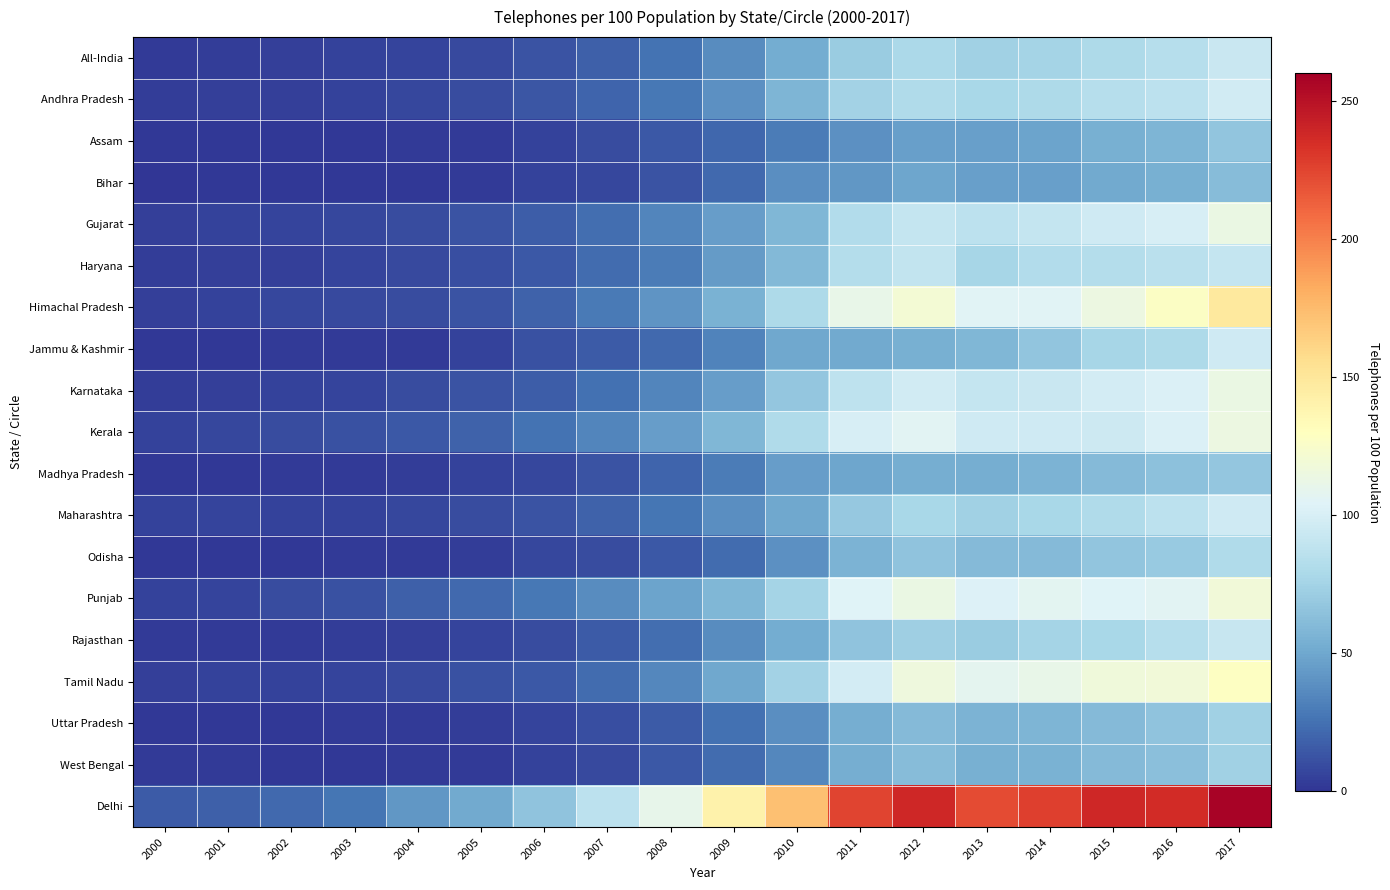

Reading left to right, extract all data points from this chart.

All-India: 2000=2.9	2001=3.5	2002=4.3	2003=5.1	2004=7.1	2005=8.9	2006=12.7	2007=18.2	2008=26.2	2009=37.0	2010=52.7	2011=70.9	2012=78.7	2013=73.3	2014=75.2	2015=79.4	2016=83.4	2017=93.0
Andhra Pradesh: 2000=3.1	2001=4.1	2002=4.9	2003=5.7	2004=7.9	2005=9.5	2006=13.4	2007=19.6	2008=28.2	2009=39.6	2010=57.2	2011=74.3	2012=80.9	2013=77.2	2014=79.5	2015=84.2	2016=86.4	2017=97.2
Assam: 2000=1.1	2001=1.3	2002=1.7	2003=1.9	2004=2.1	2005=2.8	2006=5.7	2007=9.7	2008=14.7	2009=20.6	2010=30.0	2011=39.0	2012=46.6	2013=46.5	2014=48.7	2015=54.0	2016=57.6	2017=67.0
Bihar: 2000=0.7	2001=1.1	2002=1.1	2003=1.3	2004=1.7	2005=2.4	2006=5.3	2007=7.3	2008=12.6	2009=22.2	2010=38.0	2011=42.3	2012=48.9	2013=45.7	2014=46.1	2015=51.2	2016=54.4	2017=61.0
Gujarat: 2000=4.3	2001=5.4	2002=6.4	2003=7.8	2004=10.1	2005=12.7	2006=17.0	2007=24.1	2008=33.6	2009=45.2	2010=58.5	2011=81.9	2012=91.1	2013=87.2	2014=90.5	2015=95.6	2016=100.1	2017=113.7
Haryana: 2000=3.4	2001=4.2	2002=5.1	2003=6.2	2004=8.4	2005=10.8	2006=14.5	2007=23.1	2008=30.4	2009=43.8	2010=59.7	2011=82.6	2012=89.4	2013=76.4	2014=81.4	2015=82.7	2016=85.9	2017=91.0
Himachal Pradesh: 2000=4.3	2001=5.3	2002=7.5	2003=8.5	2004=10.1	2005=13.1	2006=18.8	2007=28.6	2008=41.2	2009=55.5	2010=79.3	2011=111.1	2012=120.7	2013=105.4	2014=105.6	2015=114.5	2016=127.6	2017=147.9
Jammu & Kashmir: 2000=1.3	2001=1.7	2002=2.2	2003=2.5	2004=3.0	2005=5.1	2006=12.2	2007=16.1	2008=21.8	2009=32.8	2010=49.9	2011=50.9	2012=54.8	2013=58.6	2014=66.8	2015=76.9	2016=80.0	2017=95.9
Karnataka: 2000=3.8	2001=4.7	2002=5.6	2003=6.7	2004=9.5	2005=12.2	2006=17.1	2007=25.1	2008=34.5	2009=45.2	2010=67.8	2011=87.8	2012=97.2	2013=91.2	2014=92.5	2015=97.5	2016=101.9	2017=113.4
Kerala: 2000=5.6	2001=7.5	2002=9.5	2003=11.3	2004=14.9	2005=18.8	2006=25.5	2007=33.5	2008=45.3	2009=58.5	2010=80.4	2011=100.0	2012=106.6	2013=96.1	2014=96.2	2015=95.4	2016=102.3	2017=114.8
Madhya Pradesh: 2000=1.5	2001=1.8	2002=2.5	2003=3.0	2004=4.0	2005=5.2	2006=7.1	2007=12.2	2008=20.3	2009=30.1	2010=45.2	2011=48.9	2012=53.8	2013=53.5	2014=56.0	2015=60.2	2016=64.2	2017=67.1
Maharashtra: 2000=5.4	2001=6.6	2002=5.1	2003=6.1	2004=8.0	2005=10.0	2006=13.1	2007=18.8	2008=27.4	2009=37.9	2010=50.3	2011=69.0	2012=77.2	2013=74.0	2014=77.3	2015=80.8	2016=87.1	2017=95.9
Odisha: 2000=1.2	2001=1.5	2002=1.9	2003=2.3	2004=3.0	2005=4.0	2006=7.6	2007=9.5	2008=15.0	2009=23.3	2010=39.3	2011=56.4	2012=65.8	2013=60.2	2014=60.9	2015=66.8	2016=69.1	2017=80.7
Punjab: 2000=5.7	2001=7.0	2002=9.1	2003=11.8	2004=17.3	2005=21.9	2006=27.6	2007=37.1	2008=47.9	2009=58.2	2010=75.4	2011=104.1	2012=113.1	2013=103.0	2014=107.2	2015=103.8	2016=106.1	2017=118.3
Rajasthan: 2000=2.1	2001=2.6	2002=3.0	2003=3.5	2004=4.5	2005=6.1	2006=9.7	2007=15.5	2008=23.7	2009=37.1	2010=52.8	2011=65.3	2012=73.0	2013=70.8	2014=75.4	2015=77.8	2016=83.4	2017=92.0
Tamil Nadu: 2000=4.5	2001=5.9	2002=5.4	2003=6.2	2004=8.5	2005=11.4	2006=14.7	2007=22.5	2008=35.1	2009=50.5	2010=74.3	2011=97.7	2012=116.6	2013=108.2	2014=111.1	2015=117.5	2016=118.1	2017=128.4
Uttar Pradesh: 2000=1.3	2001=1.7	2002=1.9	2003=2.2	2004=3.0	2005=4.1	2006=6.9	2007=10.8	2008=16.2	2009=24.9	2010=38.5	2011=53.0	2012=60.9	2013=56.8	2014=57.3	2015=60.5	2016=65.8	2017=74.0
West Bengal: 2000=2.1	2001=2.7	2002=1.5	2003=1.8	2004=2.2	2005=3.0	2006=5.5	2007=8.6	2008=14.4	2009=22.5	2010=34.8	2011=53.4	2012=61.5	2013=54.2	2014=55.1	2015=60.7	2016=63.2	2017=73.6
Delhi: 2000=15.4	2001=17.7	2002=22.1	2003=27.4	2004=41.8	2005=50.9	2006=65.4	2007=86.9	2008=110.1	2009=140.2	2010=172.5	2011=225.3	2012=238.6	2013=221.6	2014=226.8	2015=238.0	2016=236.3	2017=257.8